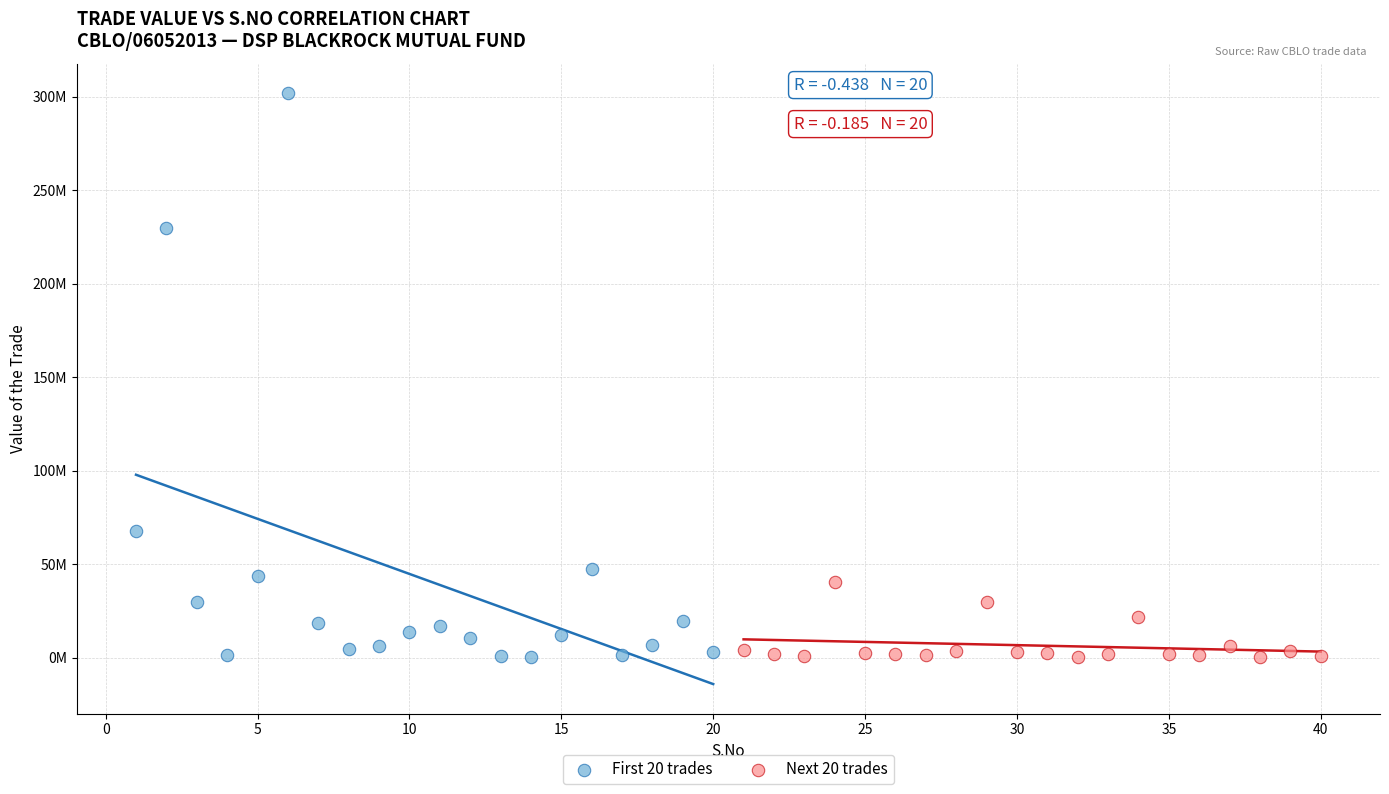

Which series has the widest spread of Y values?

First 20 trades